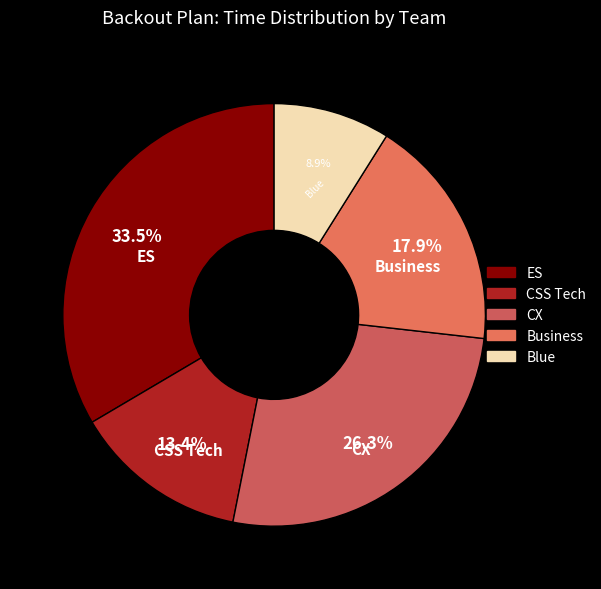

What is the ratio of the value at Blue to the value at CSS Tech?

0.7